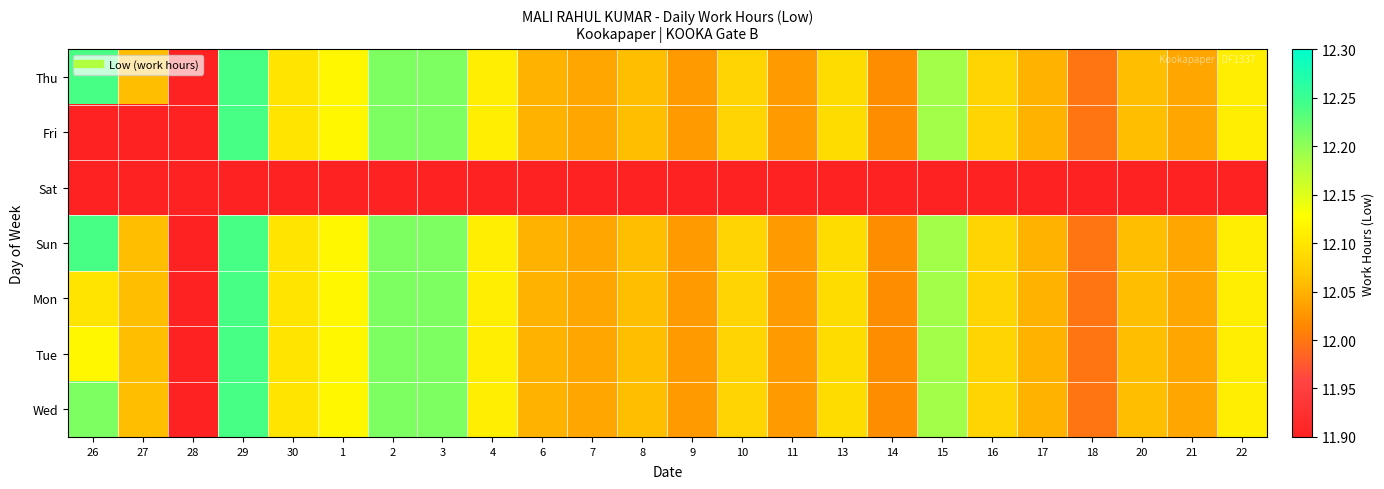

Reading left to right, what are all the values shown in this chart?

Thu: 26=12.2	27=12.1	28=0.0	29=12.2	30=12.1	1=12.1	2=12.2	3=12.2	4=12.1	6=12.1	7=12.0	8=12.1	9=12.0	10=12.1	11=12.0	13=12.1	14=12.0	15=12.2	16=12.1	17=12.1	18=12.0	20=12.1	21=12.0	22=12.1
Fri: 26=0.0	27=0.0	28=0.0	29=12.2	30=12.1	1=12.1	2=12.2	3=12.2	4=12.1	6=12.1	7=12.0	8=12.1	9=12.0	10=12.1	11=12.0	13=12.1	14=12.0	15=12.2	16=12.1	17=12.1	18=12.0	20=12.1	21=12.0	22=12.1
Sat: 26=0.0	27=0.0	28=0.0	29=0.0	30=0.0	1=0.0	2=0.0	3=0.0	4=0.0	6=0.0	7=0.0	8=0.0	9=0.0	10=0.0	11=0.0	13=0.0	14=0.0	15=0.0	16=0.0	17=0.0	18=0.0	20=0.0	21=0.0	22=0.0
Sun: 26=12.2	27=12.1	28=0.0	29=12.2	30=12.1	1=12.1	2=12.2	3=12.2	4=12.1	6=12.1	7=12.0	8=12.1	9=12.0	10=12.1	11=12.0	13=12.1	14=12.0	15=12.2	16=12.1	17=12.1	18=12.0	20=12.1	21=12.0	22=12.1
Mon: 26=12.1	27=12.1	28=0.0	29=12.2	30=12.1	1=12.1	2=12.2	3=12.2	4=12.1	6=12.1	7=12.0	8=12.1	9=12.0	10=12.1	11=12.0	13=12.1	14=12.0	15=12.2	16=12.1	17=12.1	18=12.0	20=12.1	21=12.0	22=12.1
Tue: 26=12.1	27=12.1	28=0.0	29=12.2	30=12.1	1=12.1	2=12.2	3=12.2	4=12.1	6=12.1	7=12.0	8=12.1	9=12.0	10=12.1	11=12.0	13=12.1	14=12.0	15=12.2	16=12.1	17=12.1	18=12.0	20=12.1	21=12.0	22=12.1
Wed: 26=12.2	27=12.1	28=0.0	29=12.2	30=12.1	1=12.1	2=12.2	3=12.2	4=12.1	6=12.1	7=12.0	8=12.1	9=12.0	10=12.1	11=12.0	13=12.1	14=12.0	15=12.2	16=12.1	17=12.1	18=12.0	20=12.1	21=12.0	22=12.1